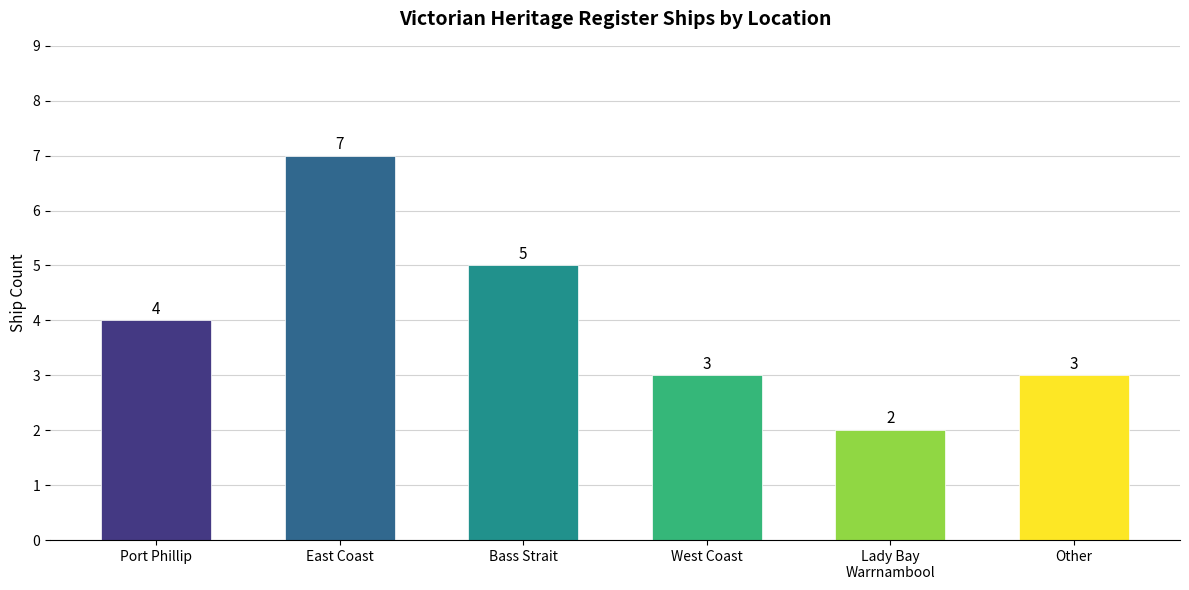

What is the change in value from East Coast to West Coast?

-4